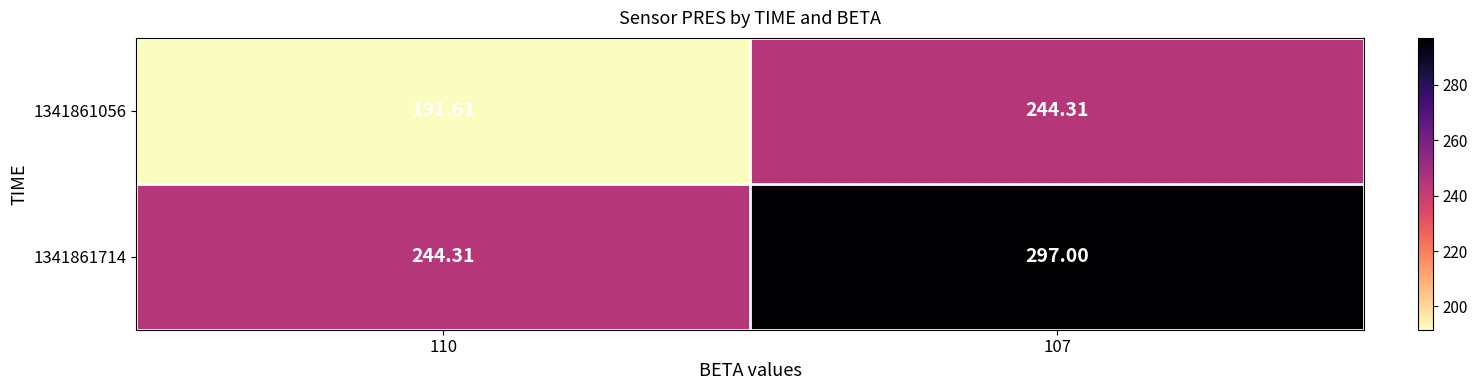

Is the value of 1341861714 at 110 greater than the value of 1341861056 at 110?

Yes